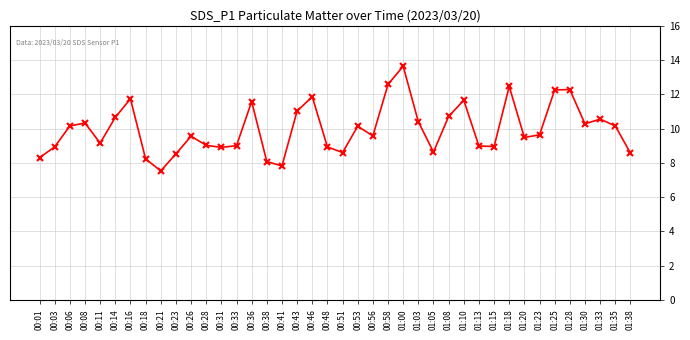

Is it true that the value at 00:08 is 10.3?

True